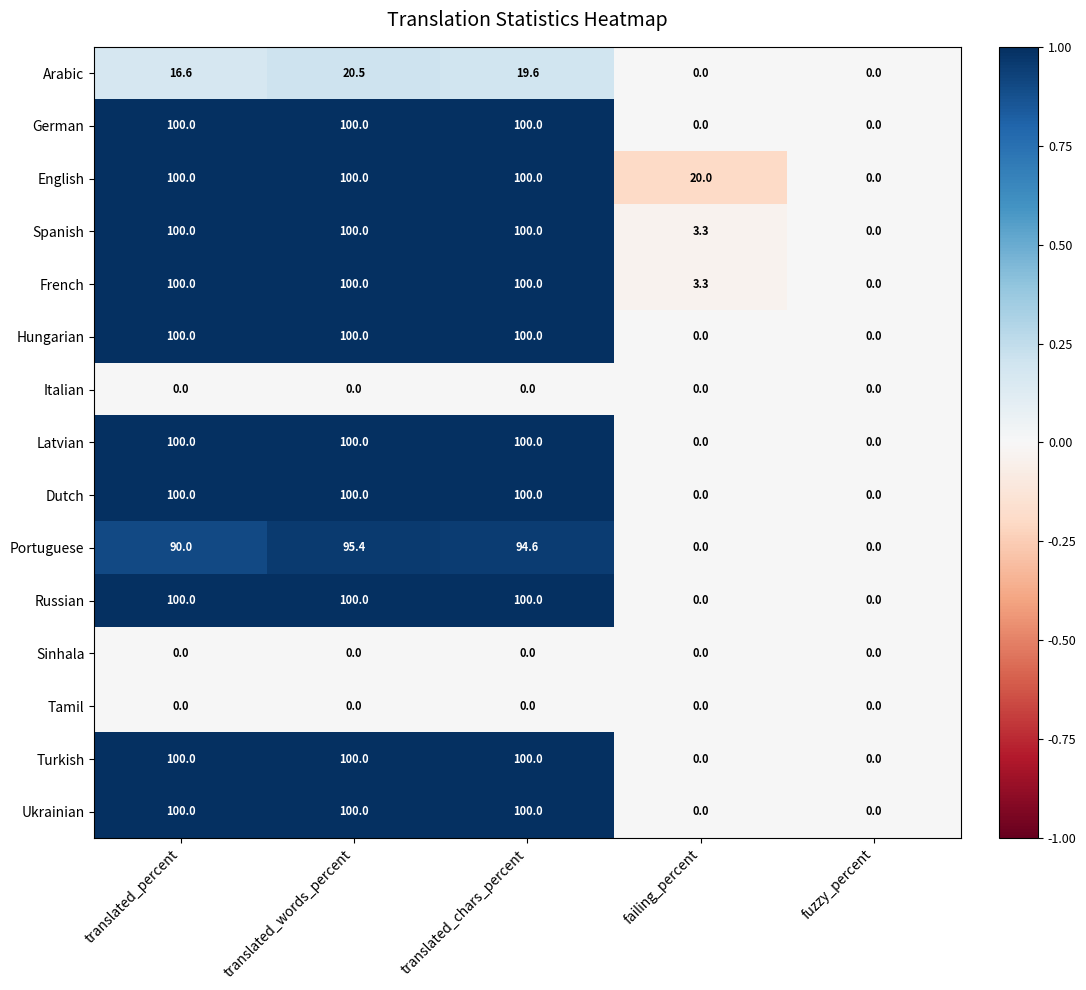

Is it true that Hungarian equals 100.0 at translated_percent?

True